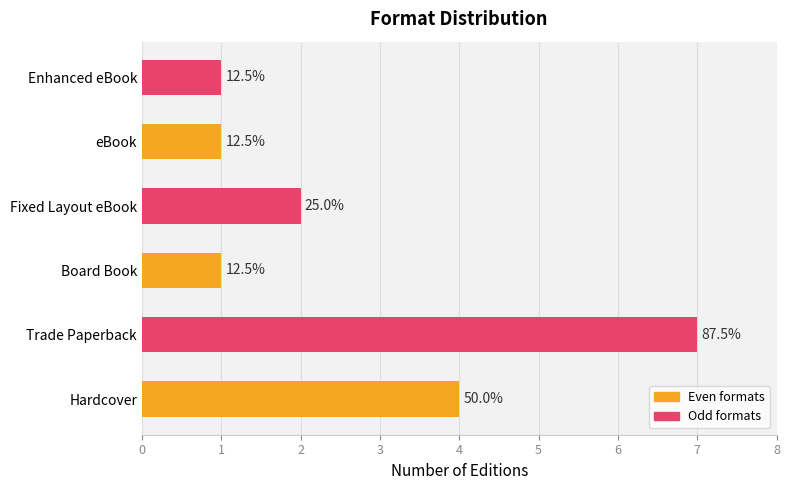

Rank the categories by value from highest to lowest.

Trade Paperback, Hardcover, Fixed Layout eBook, Board Book, eBook, Enhanced eBook